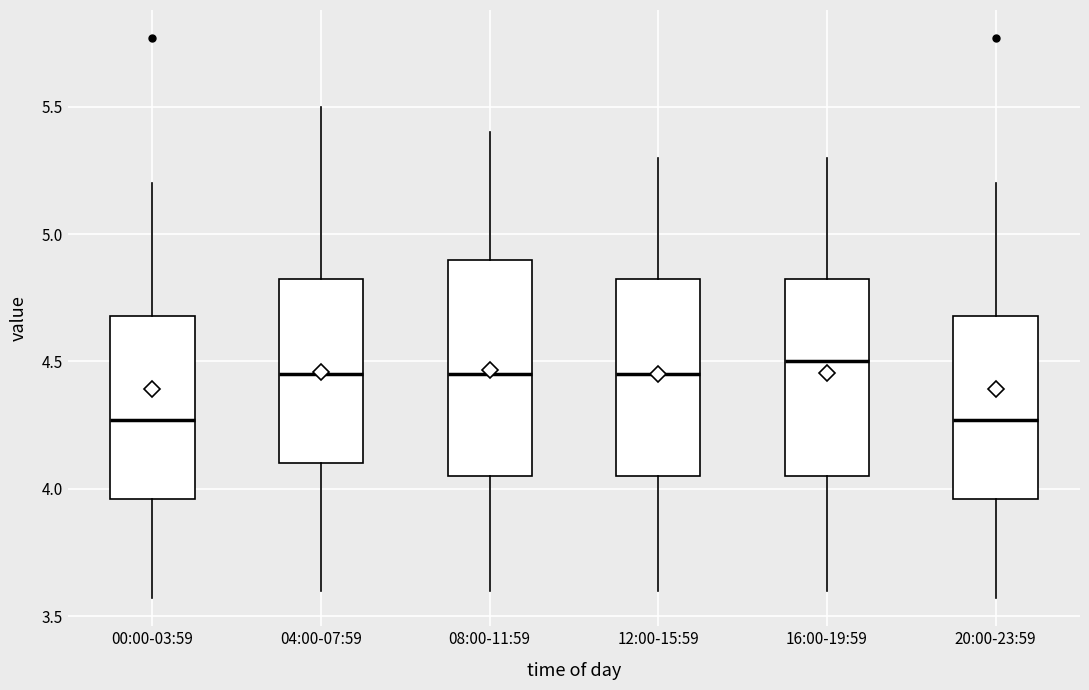

Reading left to right, read every box against the y-axis: the position of its median line, the range the box covers, and the ends of its whiskers. The values are not printed on the chart, so give them approximately, as read against the axis.

00:00-03:59: median 4.25, box 3.95 to 4.70, whiskers 3.55 to 5.20
04:00-07:59: median 4.45, box 4.10 to 4.85, whiskers 3.60 to 5.50
08:00-11:59: median 4.45, box 4.05 to 4.90, whiskers 3.60 to 5.40
12:00-15:59: median 4.45, box 4.05 to 4.85, whiskers 3.60 to 5.30
16:00-19:59: median 4.50, box 4.05 to 4.85, whiskers 3.60 to 5.30
20:00-23:59: median 4.25, box 3.95 to 4.70, whiskers 3.55 to 5.20